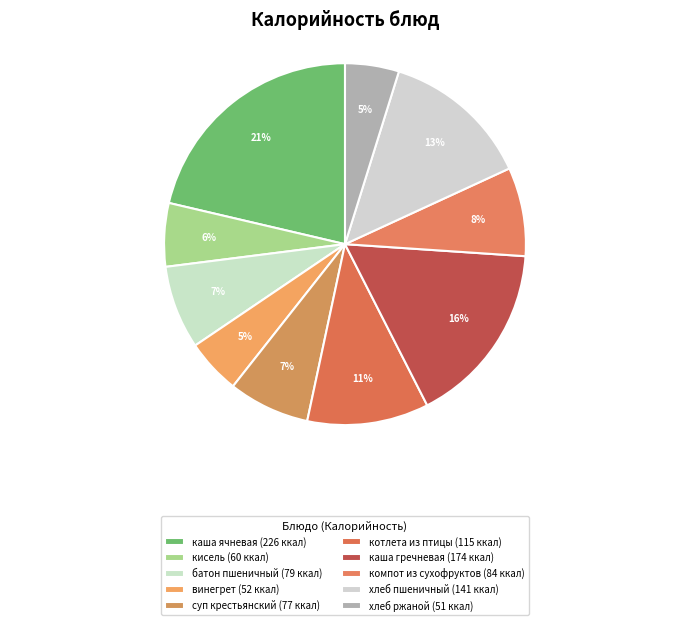

What is the largest slice in the pie chart?

каша ячневая